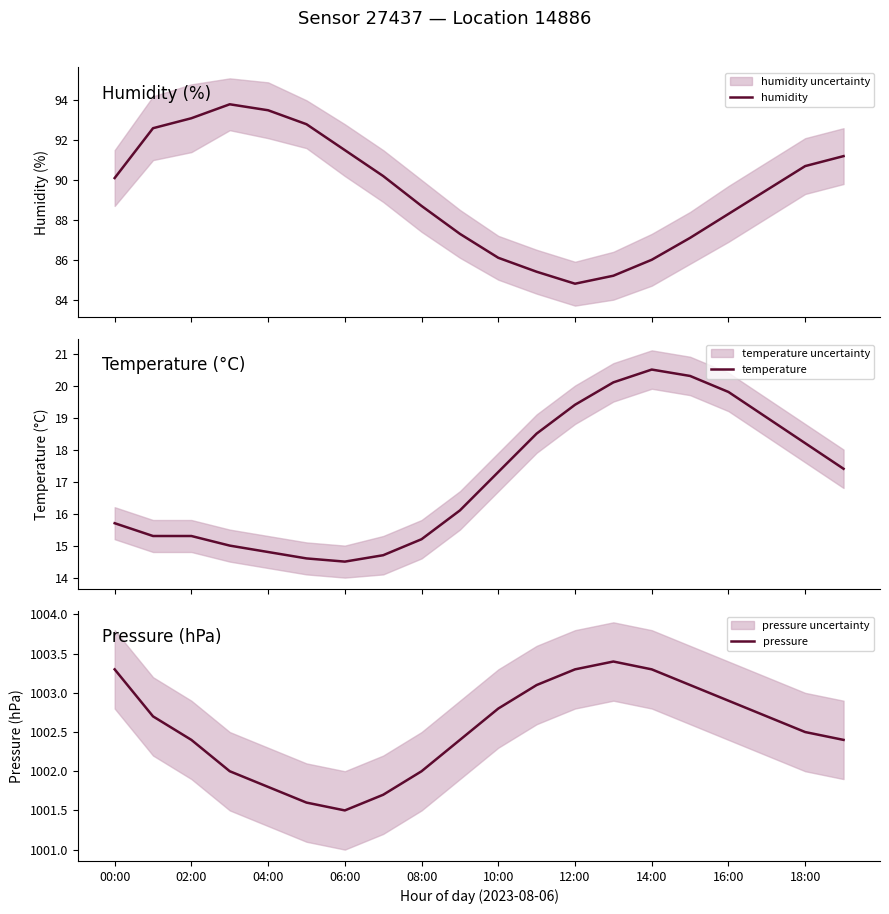

What is the lowest value of the humidity series?

84.8